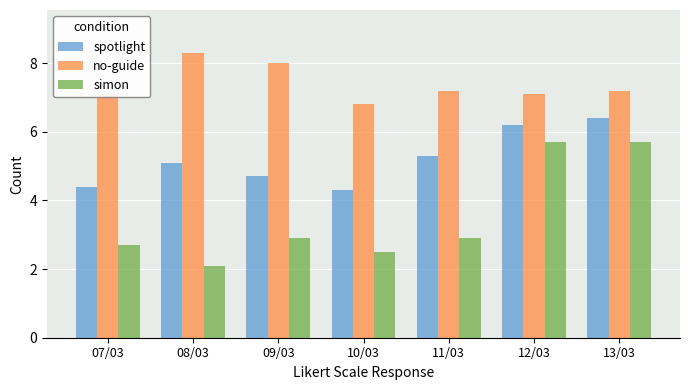

Reading right to left, transcribe all the data shown in this chart.

spotlight: 13/03=6.4	12/03=6.2	11/03=5.3	10/03=4.3	09/03=4.7	08/03=5.1	07/03=4.4
no-guide: 13/03=7.2	12/03=7.1	11/03=7.2	10/03=6.8	09/03=8.0	08/03=8.3	07/03=7.1
simon: 13/03=5.7	12/03=5.7	11/03=2.9	10/03=2.5	09/03=2.9	08/03=2.1	07/03=2.7